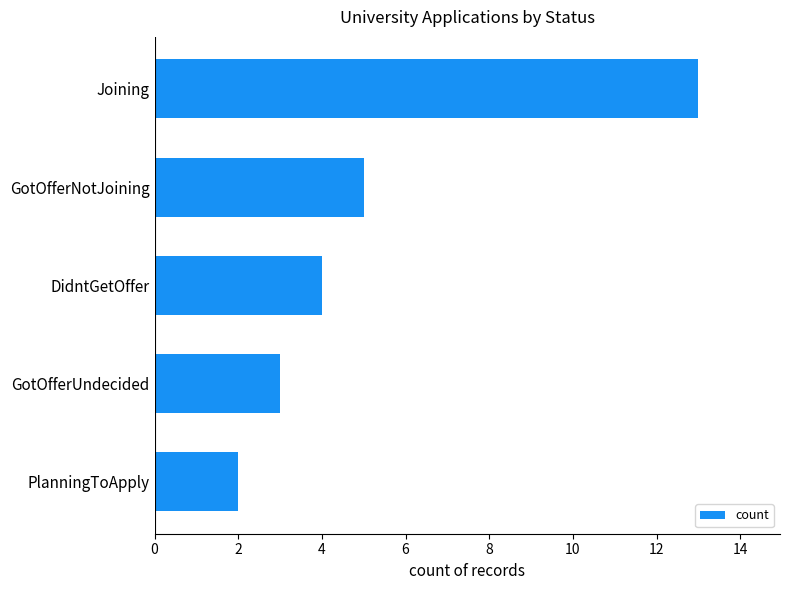

Which label corresponds to the largest value in the chart?

Joining